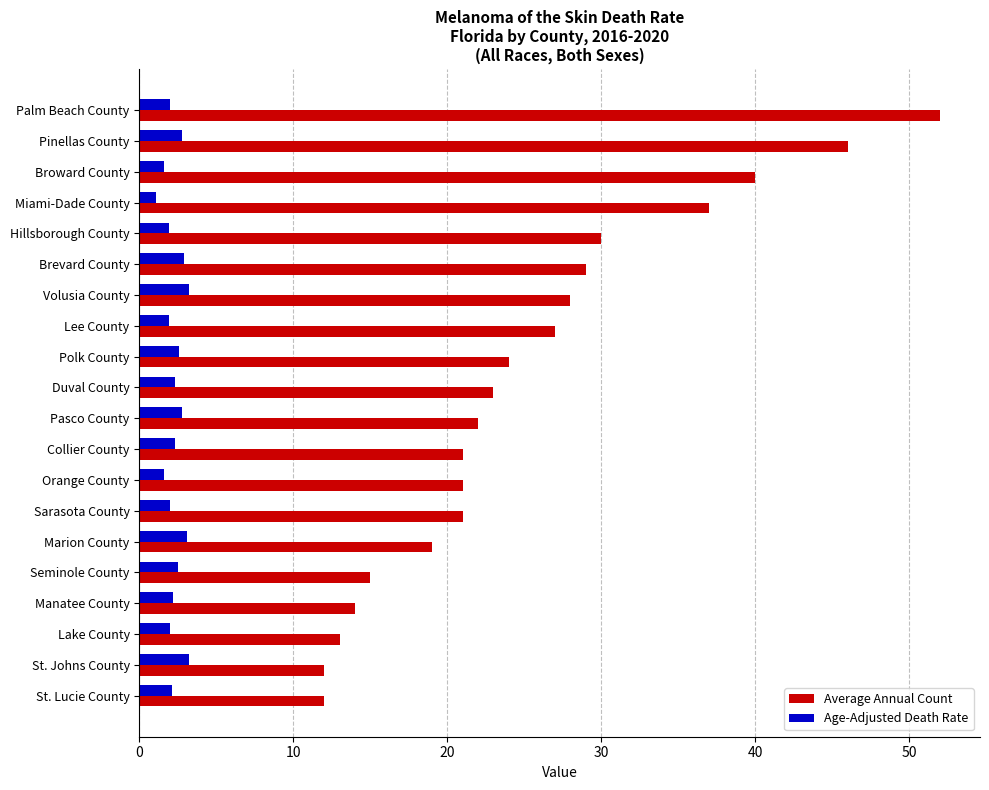

How many data points does each series have?

20